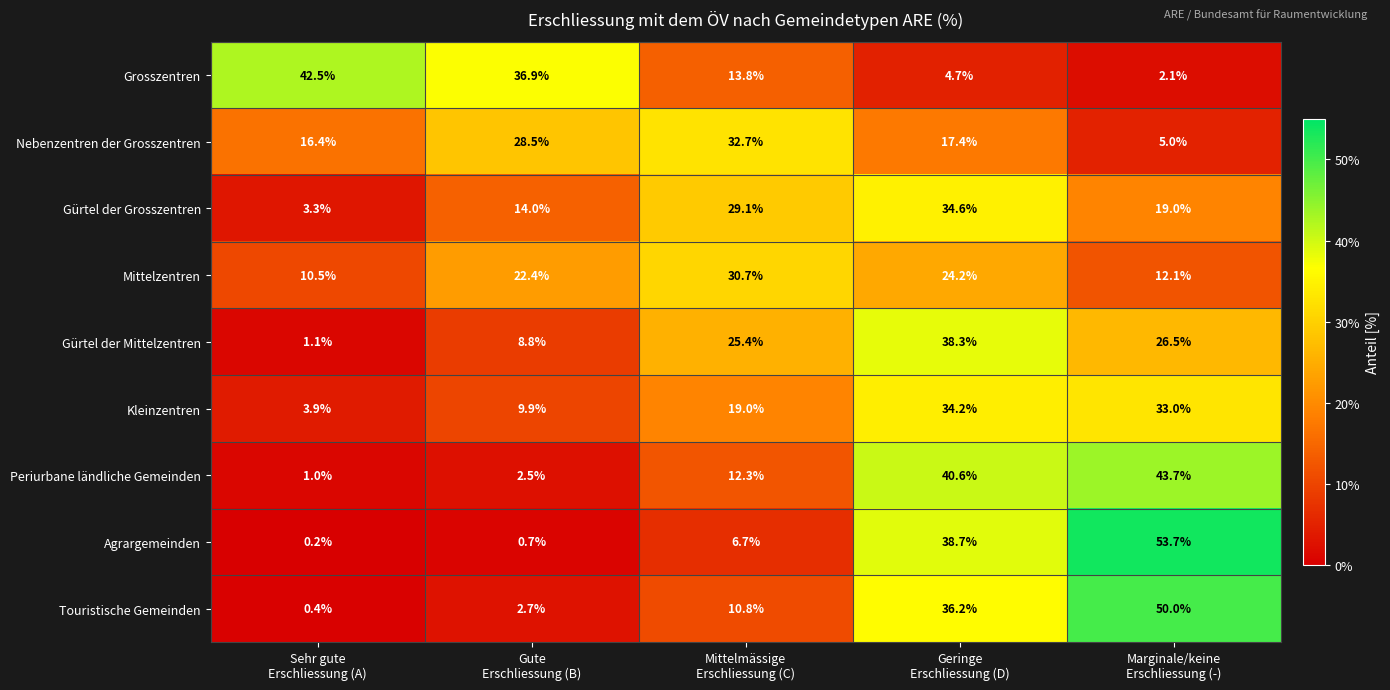

Which series has the widest spread of values?

Agrargemeinden